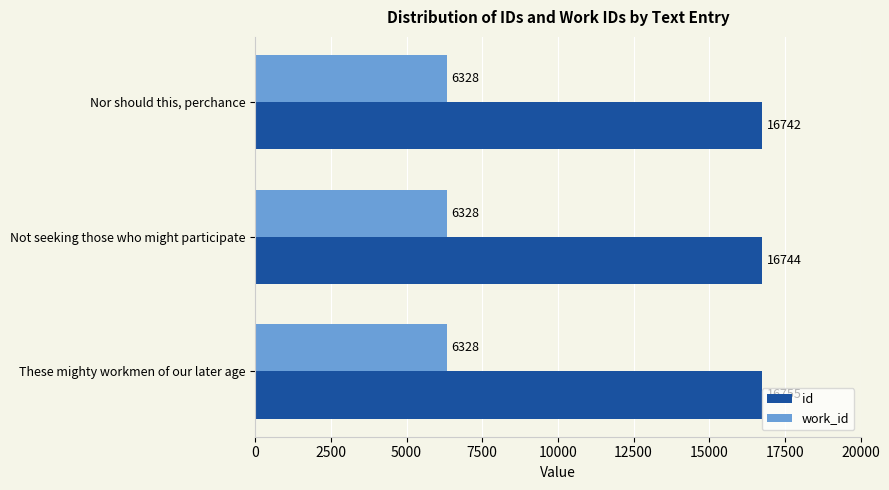

What is the sum of all work_id values?

18984